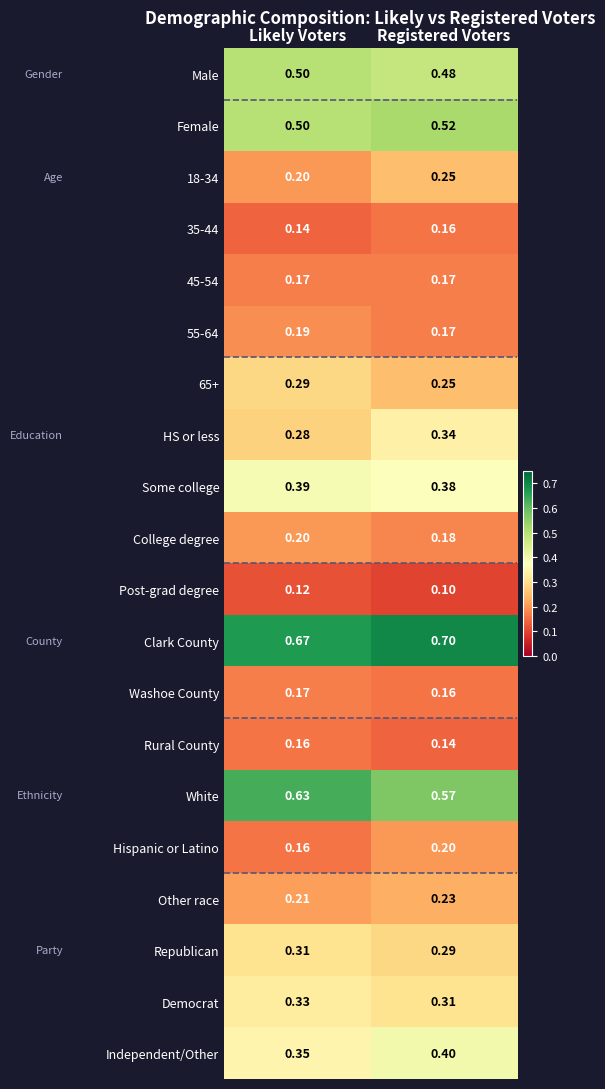

At which category does the chart reach its peak across all series?

Registered Voters